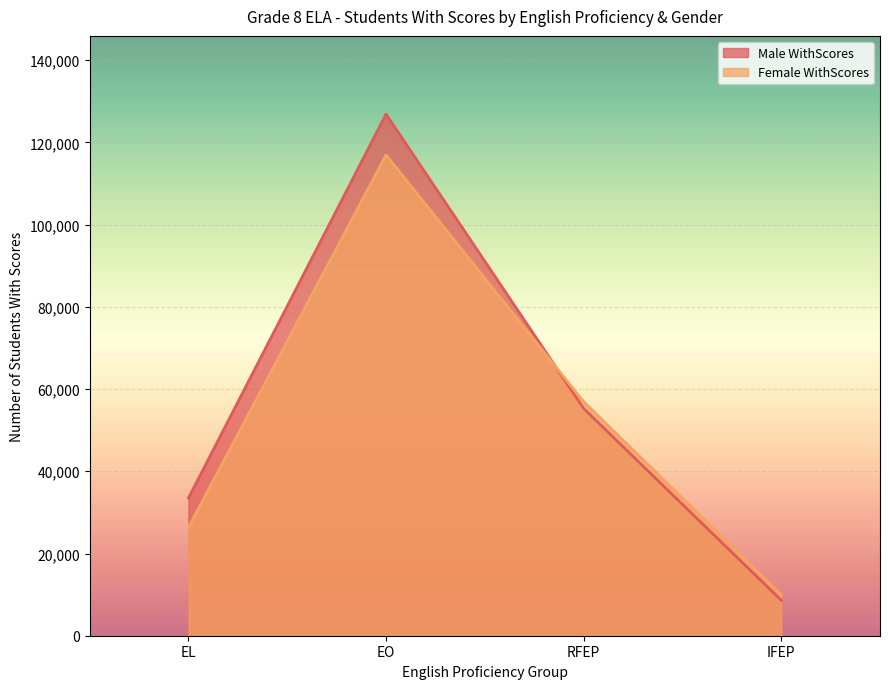

Which label corresponds to the smallest value in the chart?

IFEP